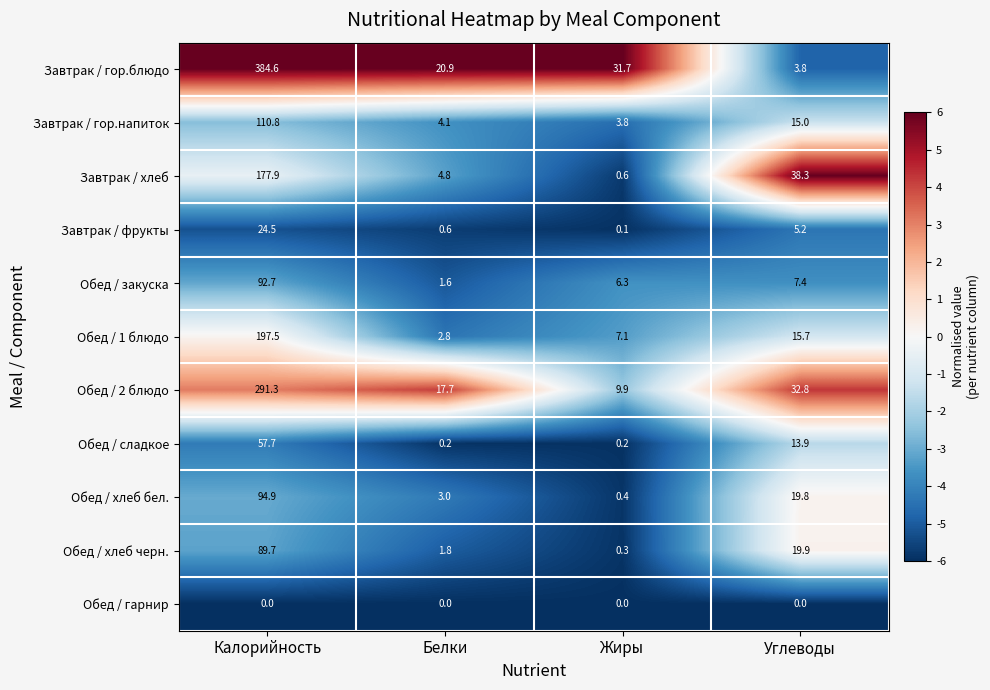

At Белки, list the series in order from largest to smallest.

Завтрак / гор.блюдо, Обед / 2 блюдо, Завтрак / хлеб, Завтрак / гор.напиток, Обед / хлеб бел., Обед / 1 блюдо, Обед / хлеб черн., Обед / закуска, Завтрак / фрукты, Обед / сладкое, Обед / гарнир